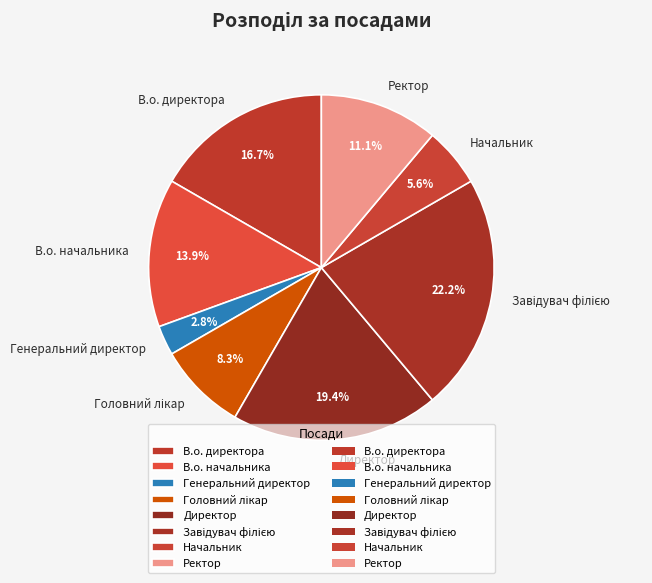

Is there a majority slice in this chart?

No